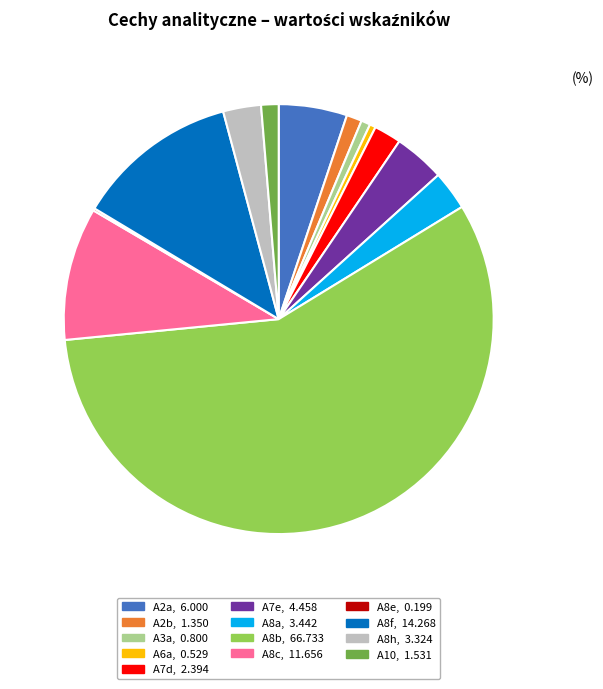

Which category has the biggest portion of the pie?

A8b